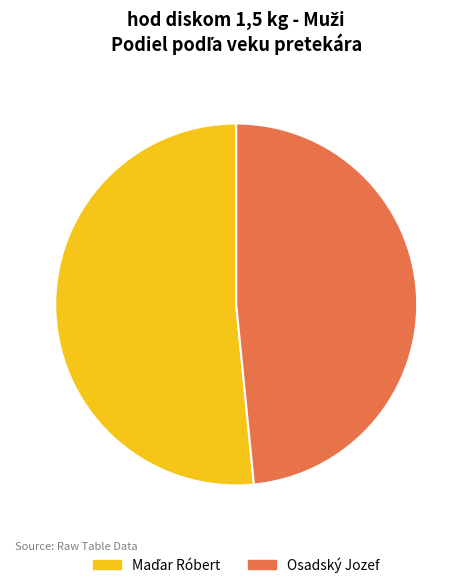

Which category has the smallest portion of the pie?

Osadský Jozef